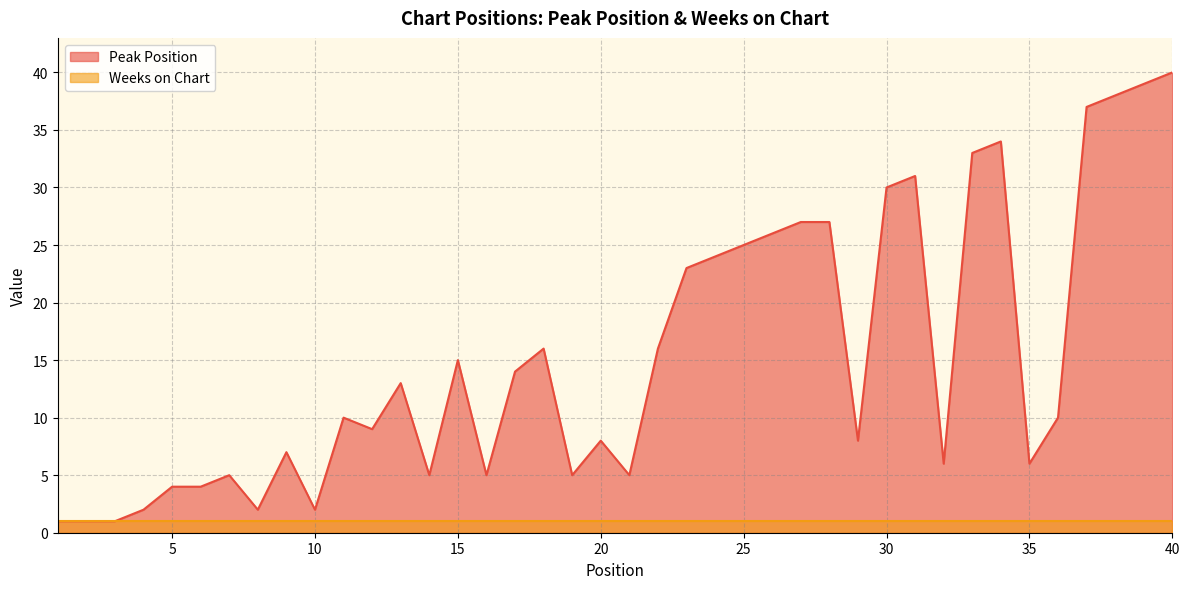

True or false: the data shows 8 at 14.

False